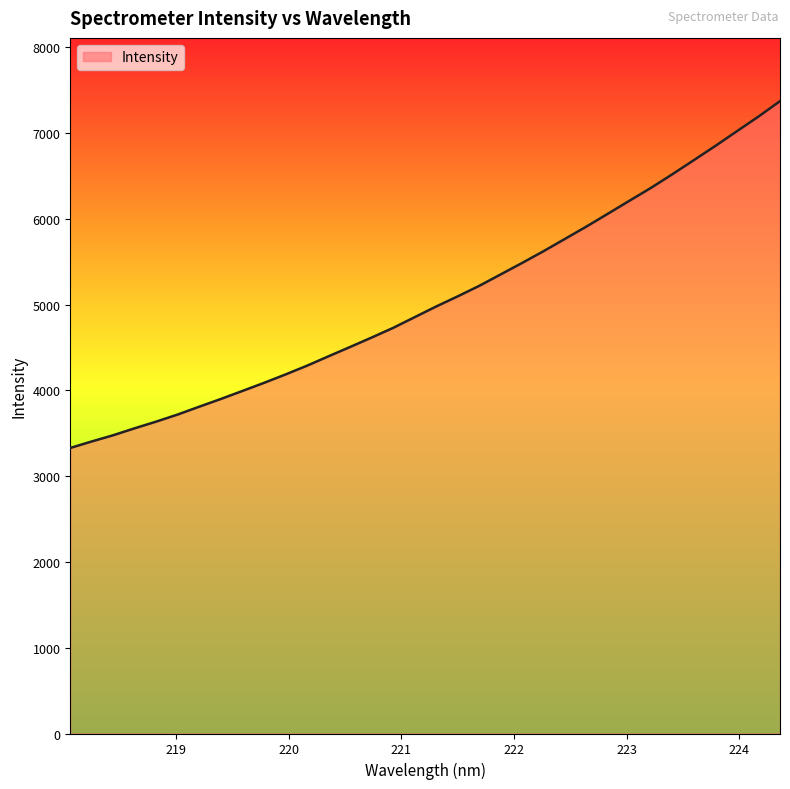

What is the difference between the maximum and minimum values?

4042.5